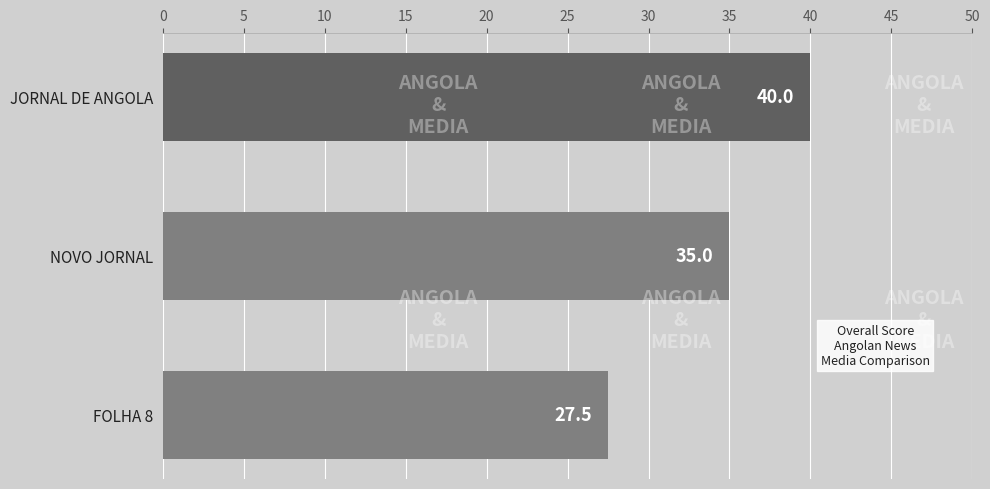

Approximately how many times larger is the value at JORNAL DE ANGOLA compared to NOVO JORNAL?

1.1